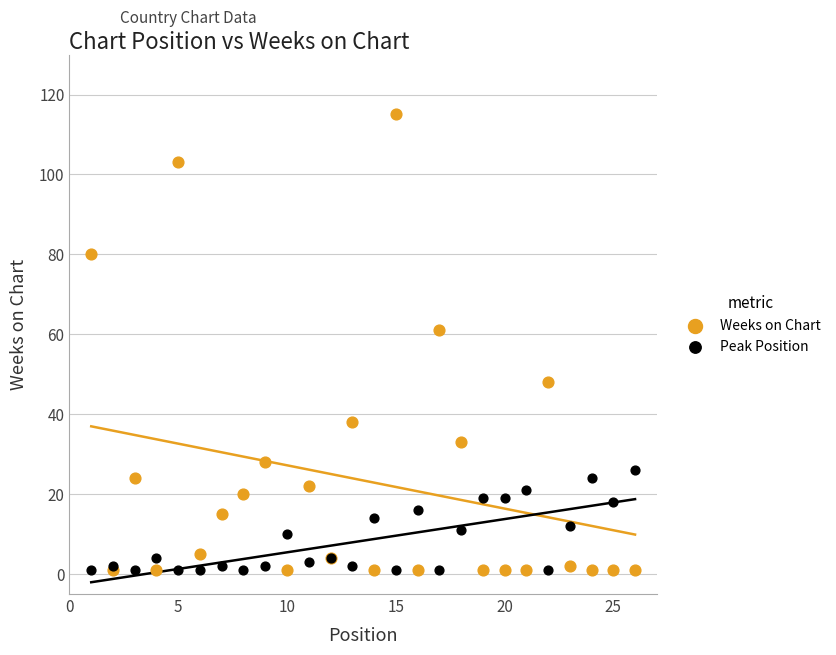

Across all series, what Y value is closest to 58?

61